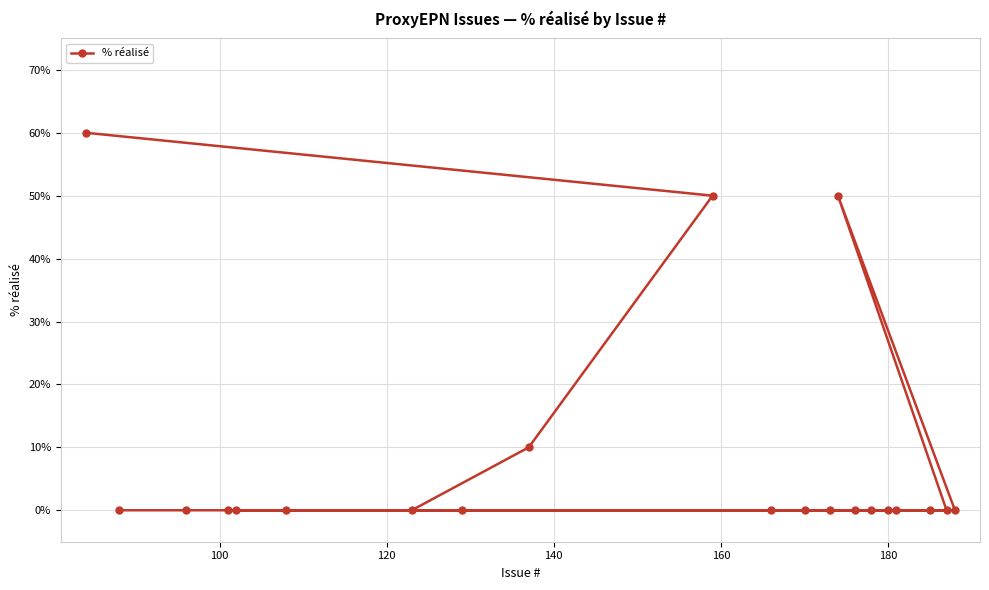

What is the difference between the maximum and second lowest values?

60